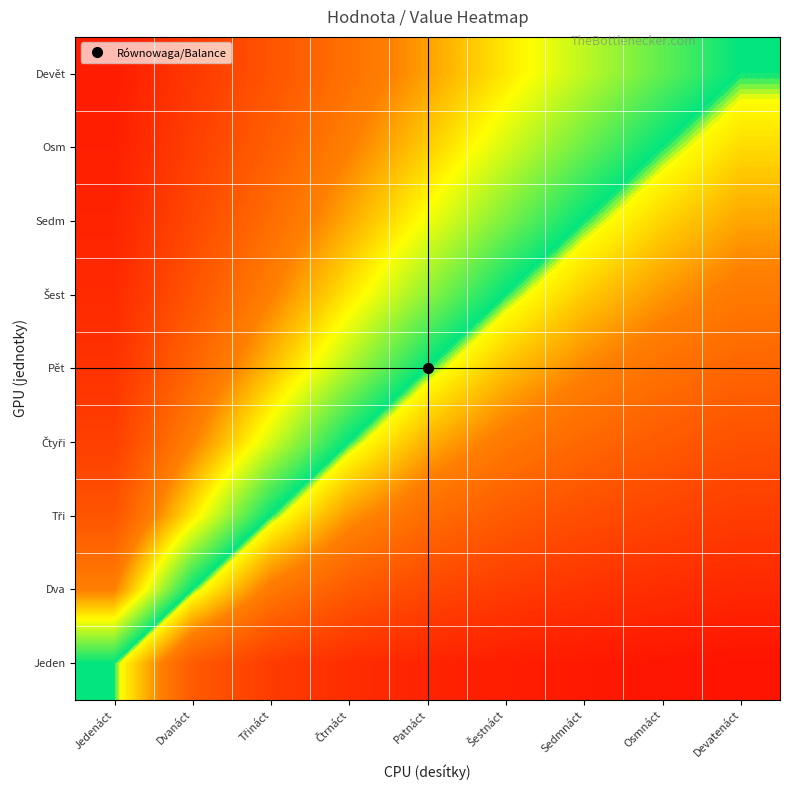

At how many categories does at least one series exceed 0?

8